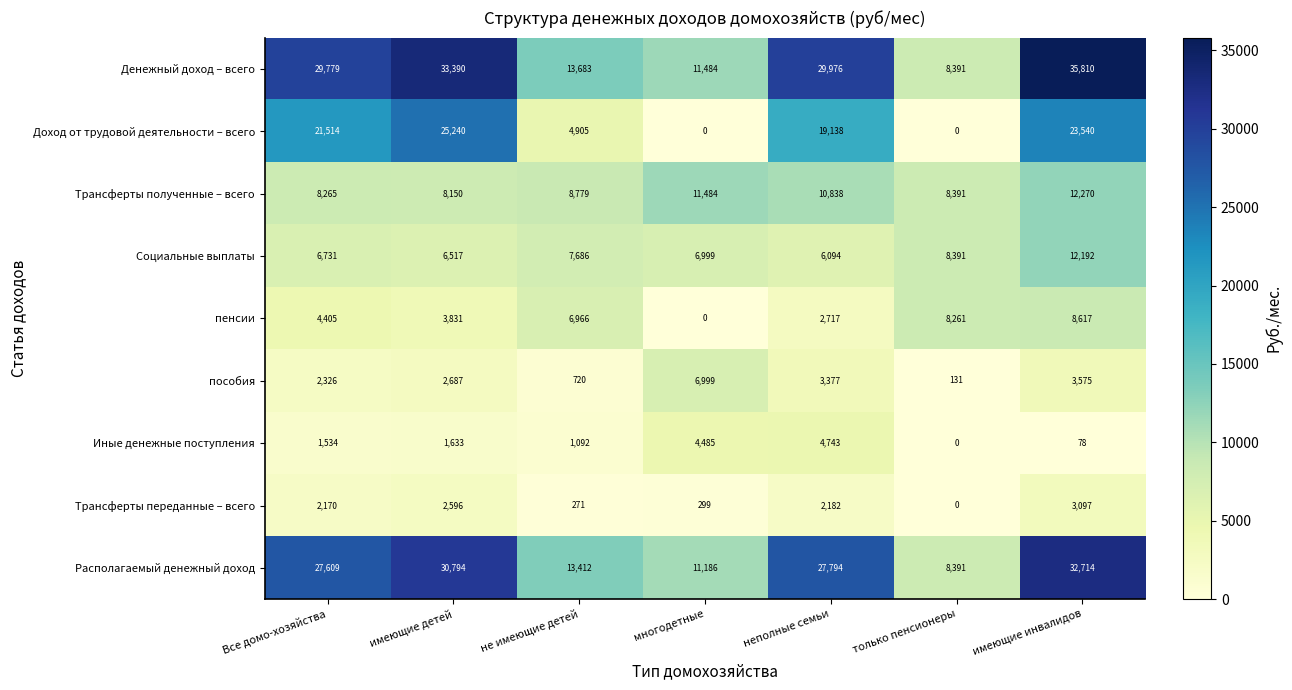

What is the sum of the Трансферты переданные – всего values at не имеющие детей and только пенсионеры?

271